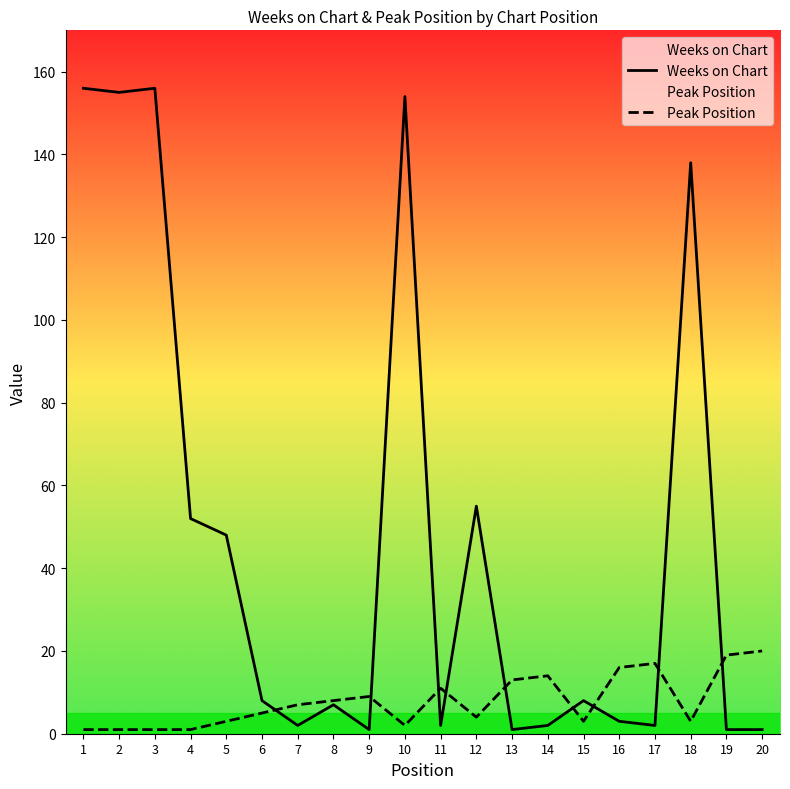

In Weeks on Chart, how many points are lower than both neighbors (excluding endpoints)?

6